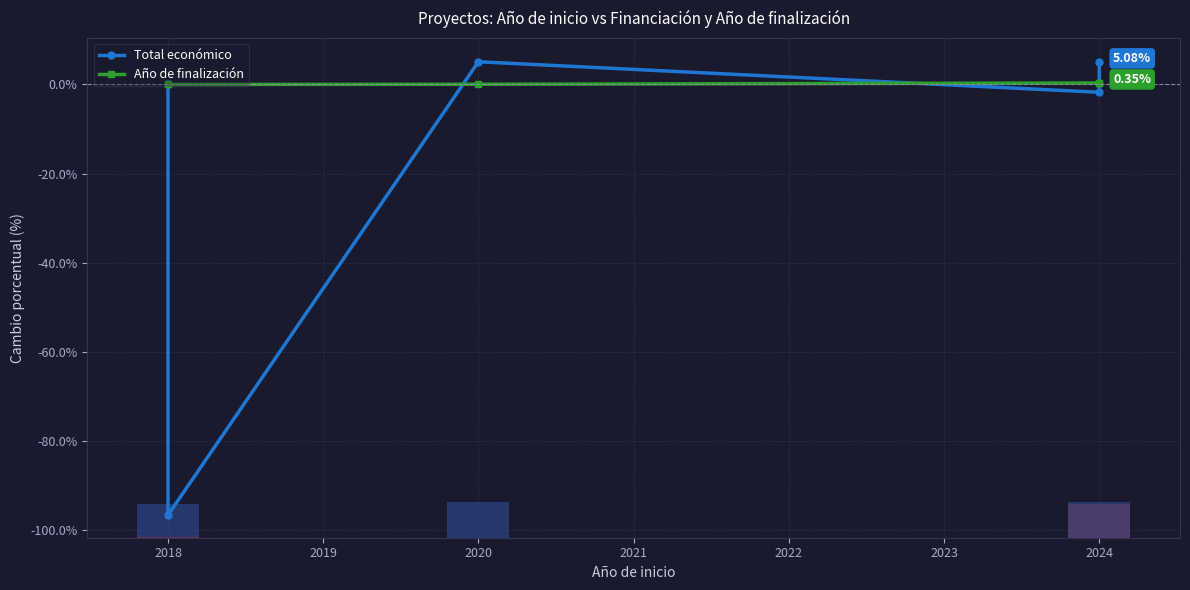

Which label corresponds to the smallest value in the chart?

2018